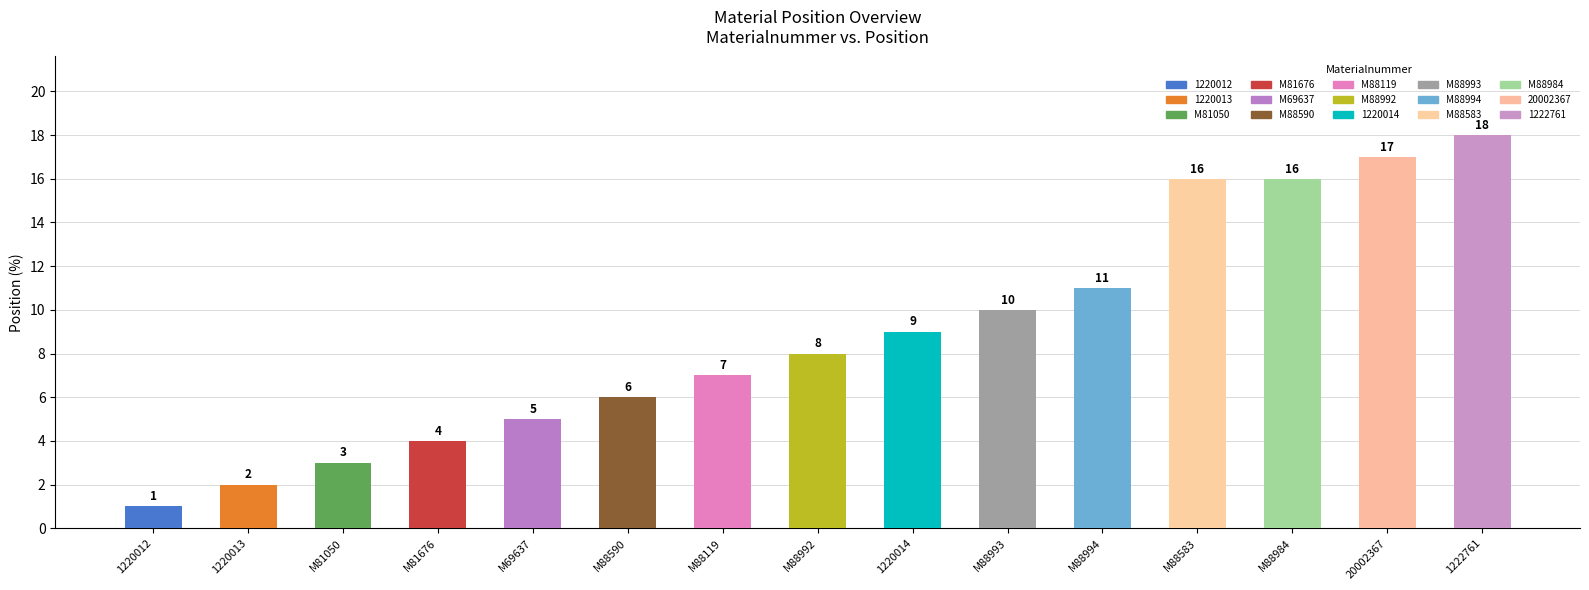

How many bars are there in total?

15